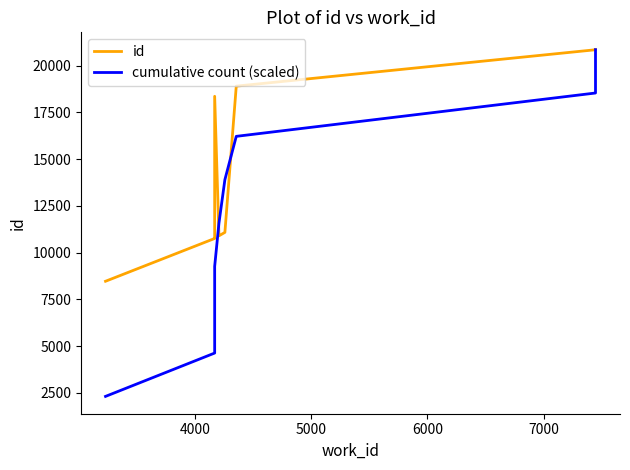

List the series in order of their peak value, highest first.

id, cumulative count (scaled)